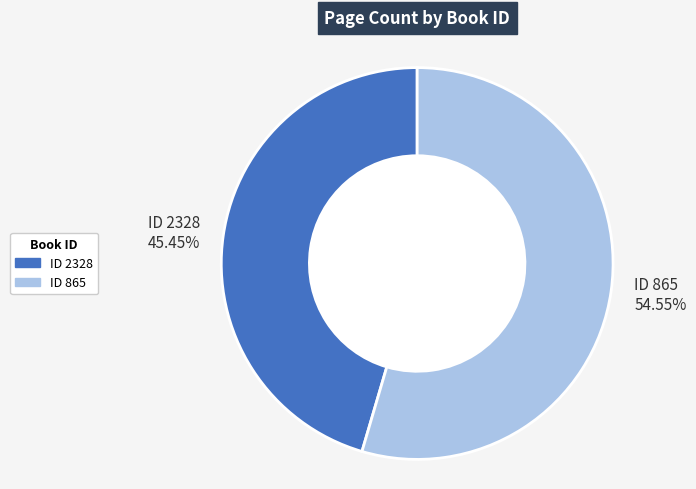

Is there a majority slice in this chart?

Yes